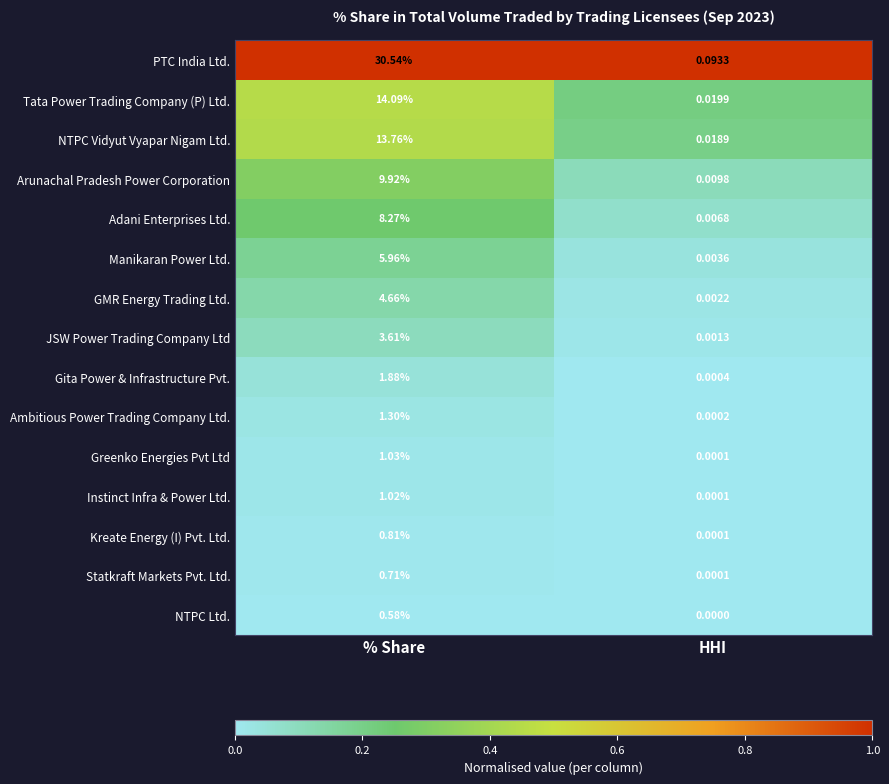

Which series has the widest spread of values?

PTC India Ltd.